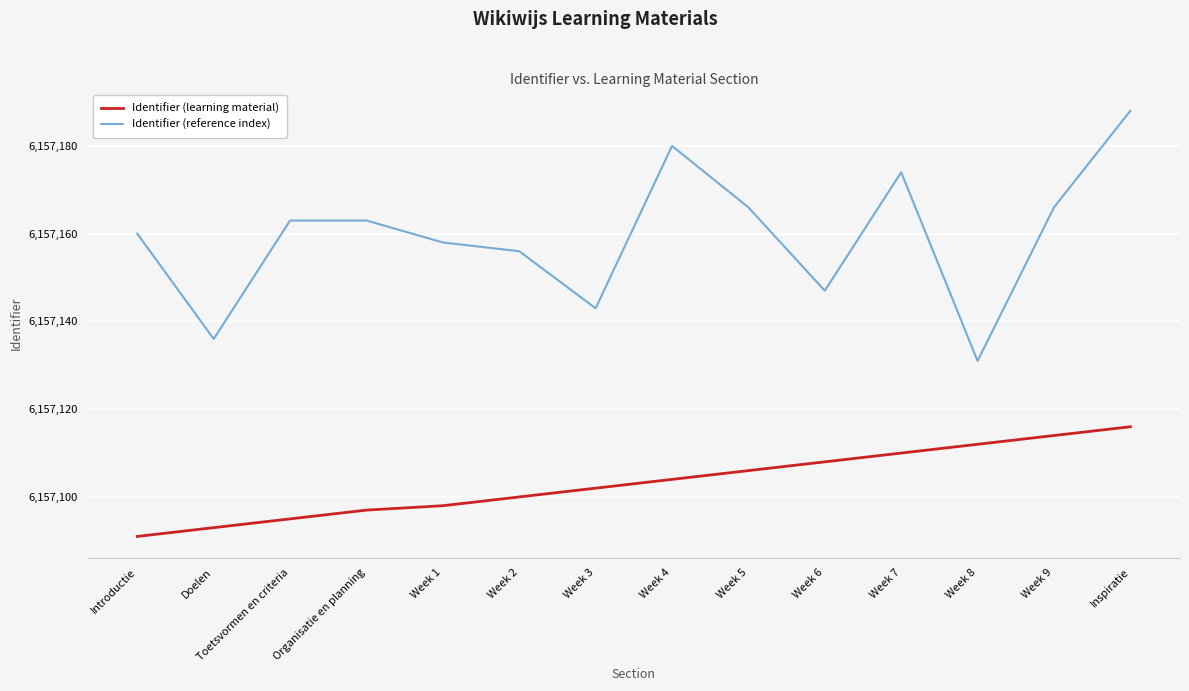

What is the approximate value of Identifier (learning material) at Week 5, to the nearest 10?

6157110